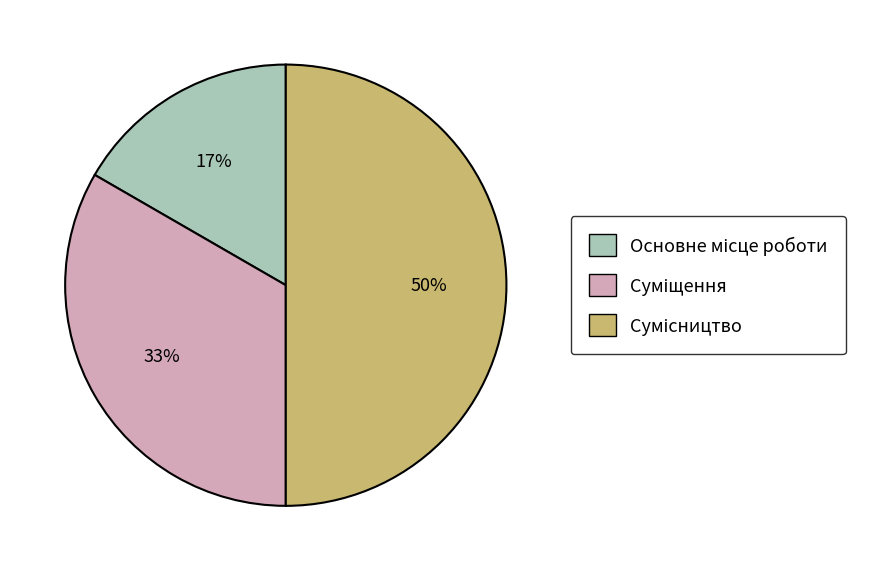

To the nearest percent, what is the average slice percentage?

33%